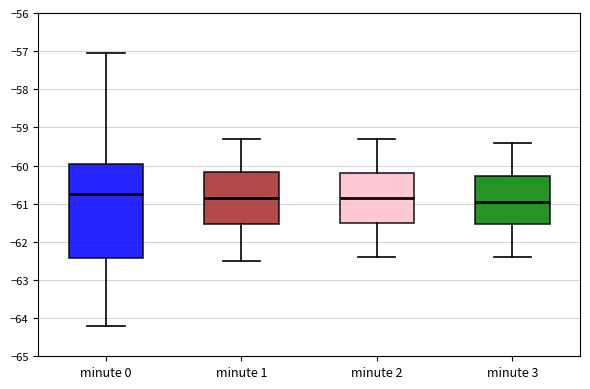

Which box has the lowest median line?

minute 3